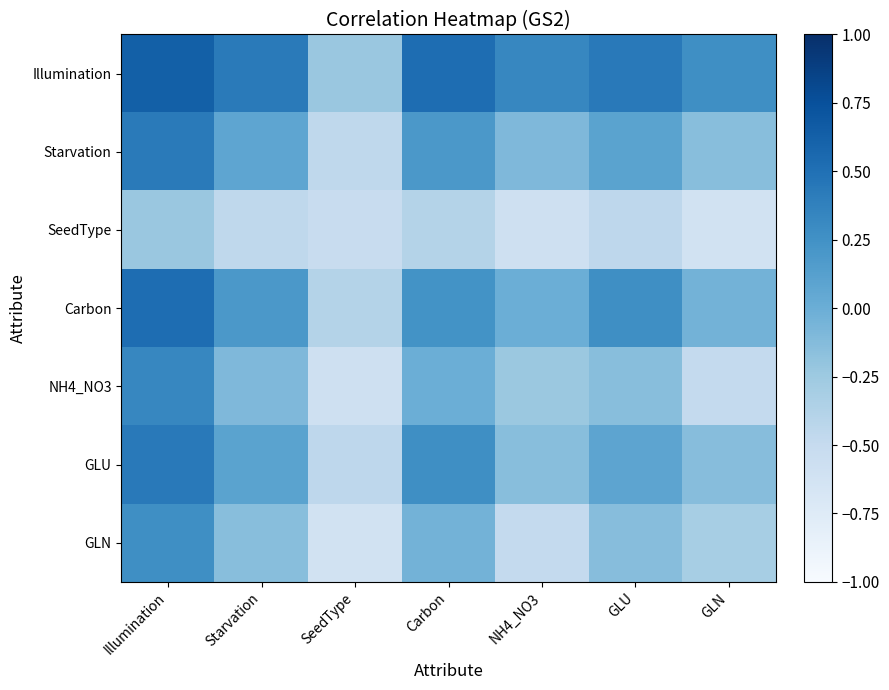

Rank the series at Illumination from lowest to highest value.

SeedType, GLN, NH4_NO3, Starvation, GLU, Carbon, Illumination